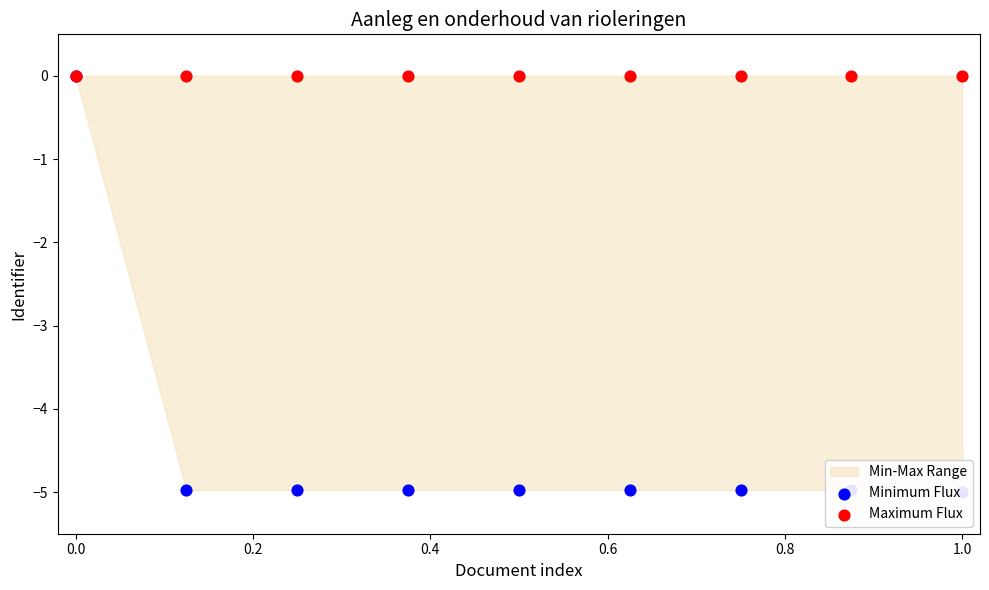

Which series contains the lowest Y value?

Minimum Flux